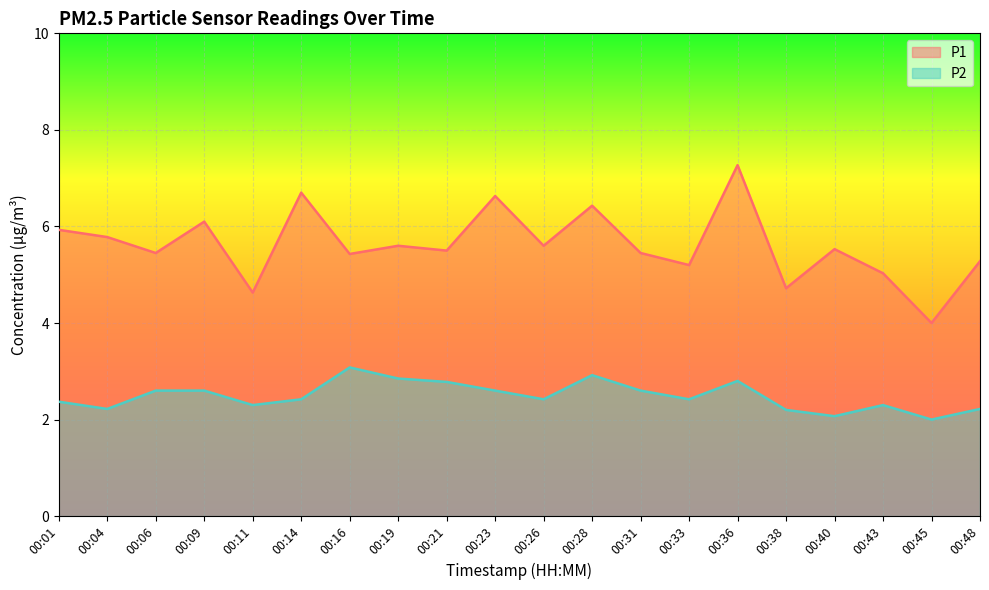

What is the average value of the P1 series?

5.6